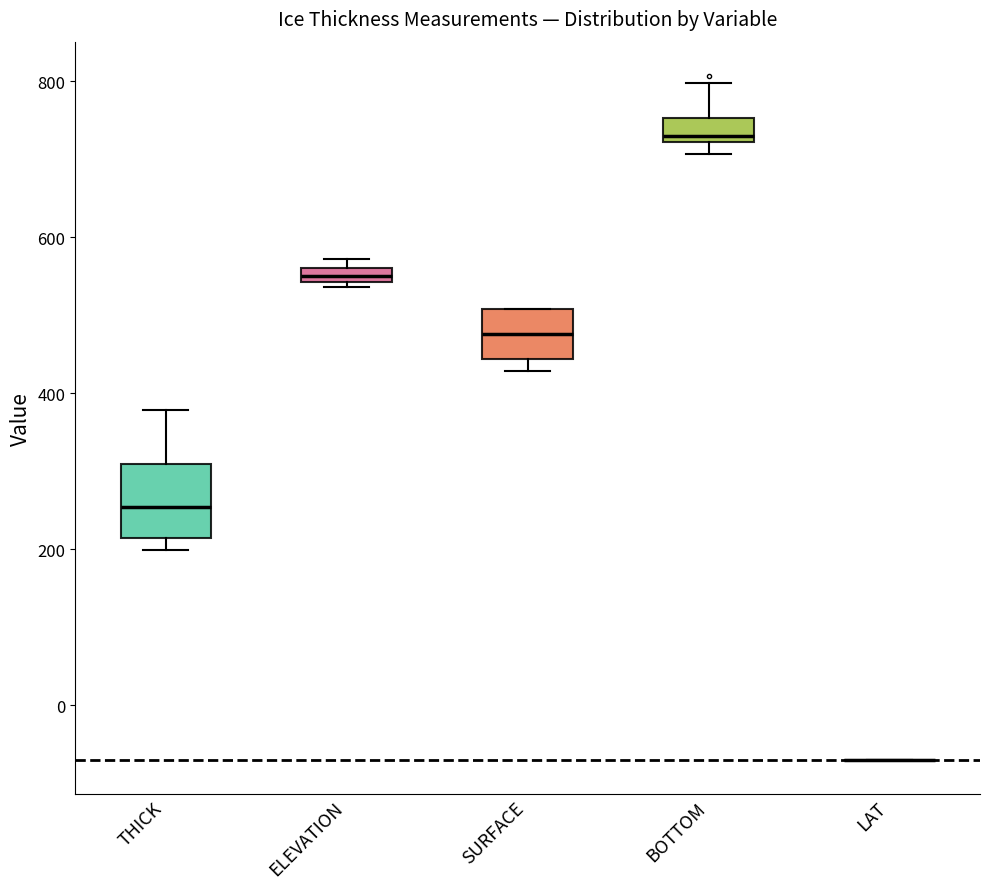

Comparing the boxes themselves (not the whiskers), which one is the tallest?

THICK